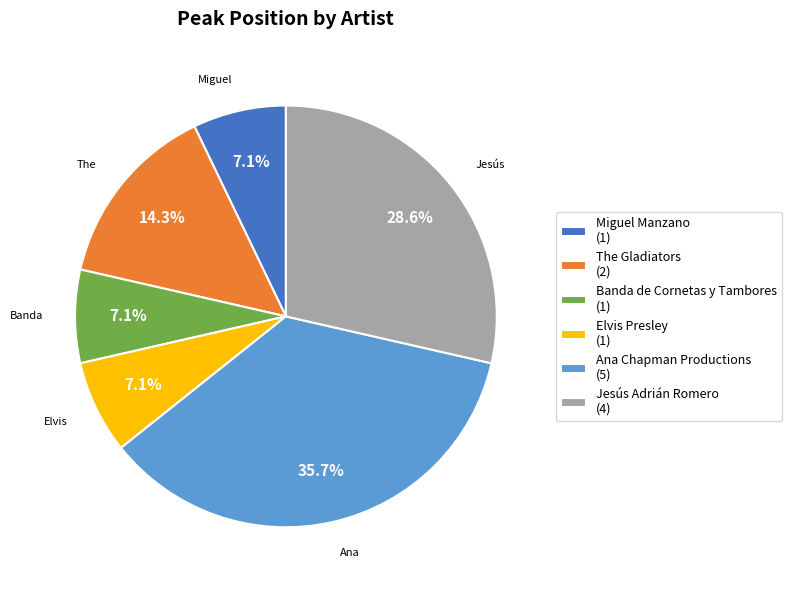

Between The Gladiators and Ana Chapman Productions, which is larger?

Ana Chapman Productions